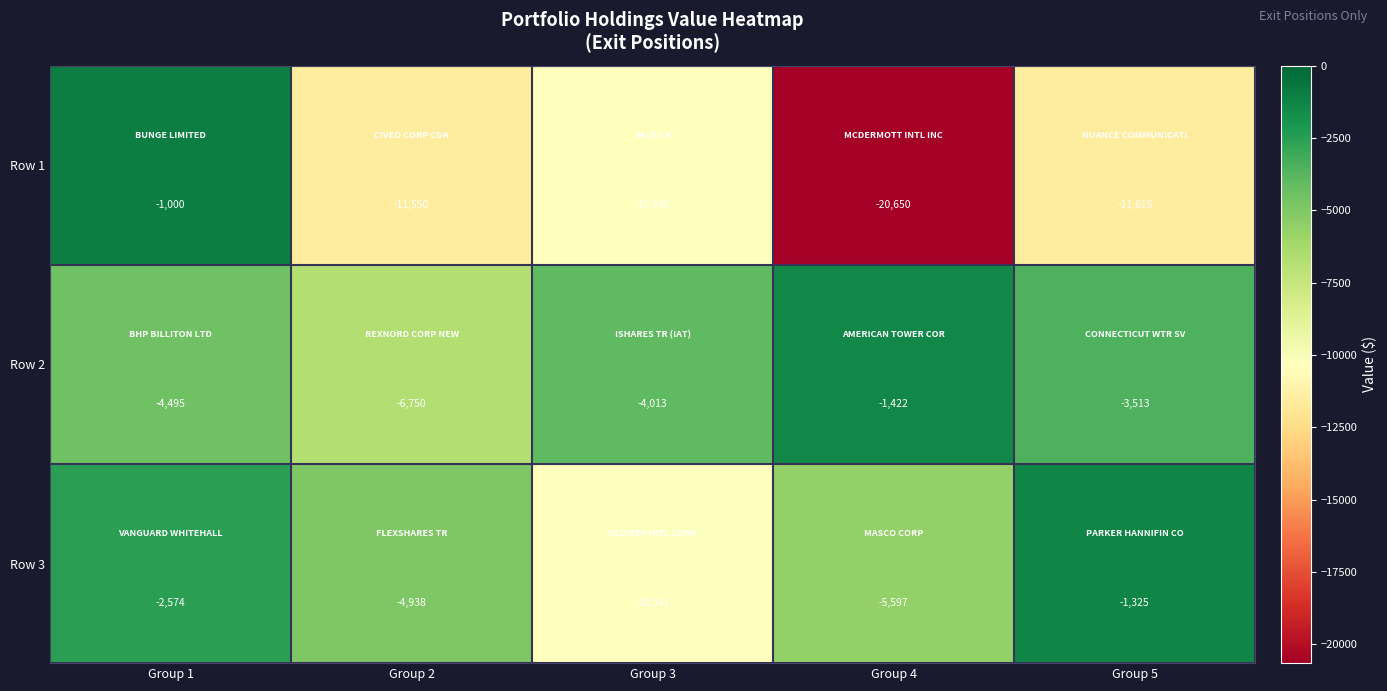

What is the sum of the Row 2 values at Group 5 and Group 2?

-10263